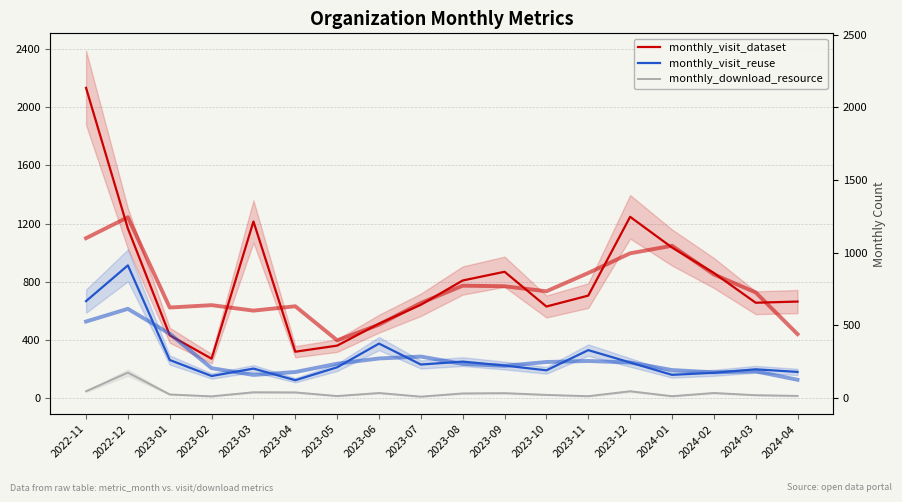

At which label is monthly_visit_reuse closest to 518?

2023-06